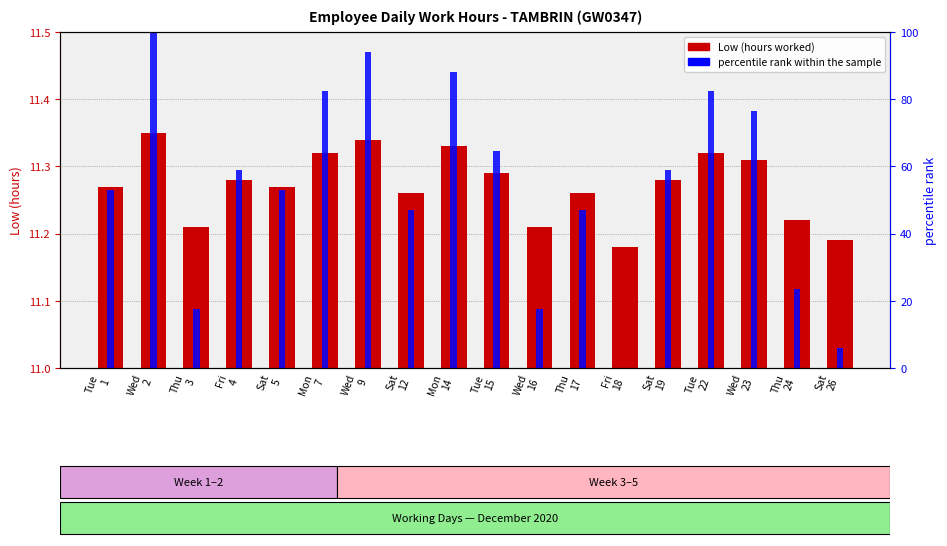

Where is percentile rank within the sample nearest to the value 50?

Tue
1